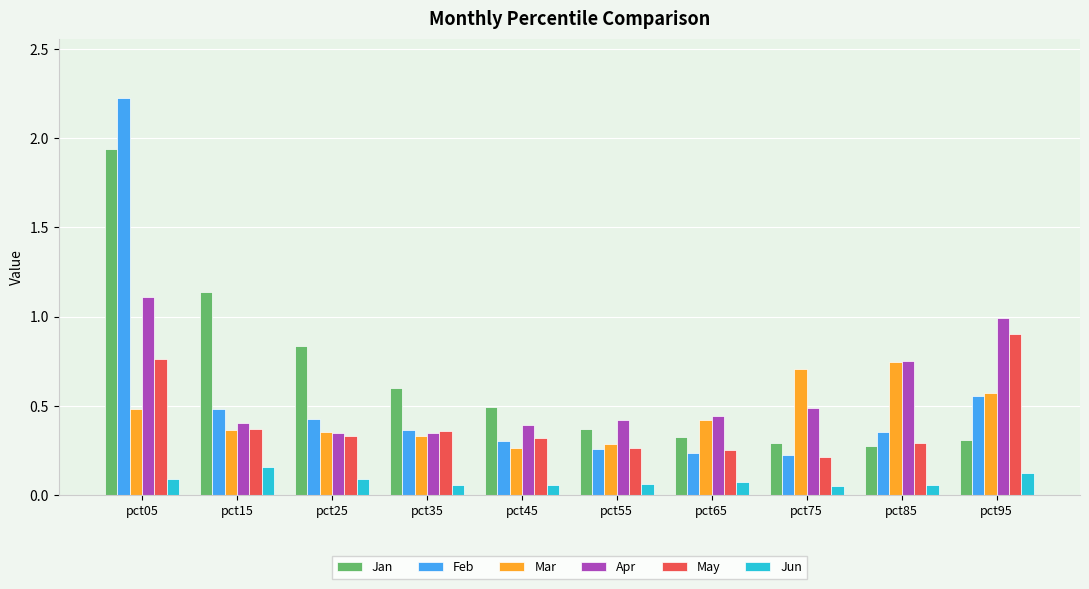

At how many categories does at least one series exceed 0?

10